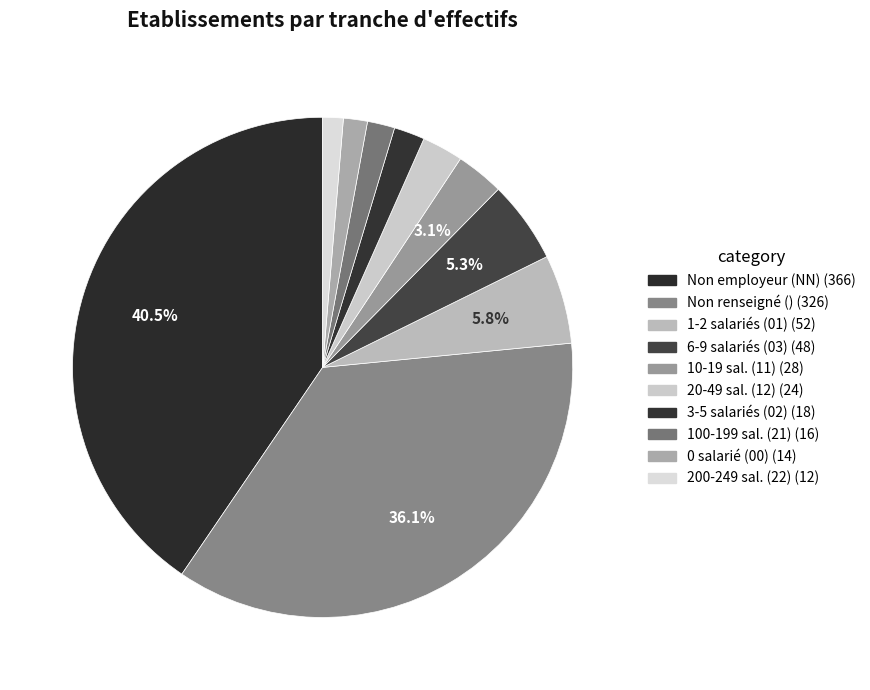

How many slices are in this pie chart?

10